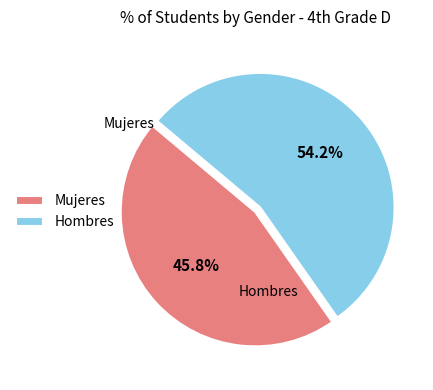

What is the majority slice?

Hombres